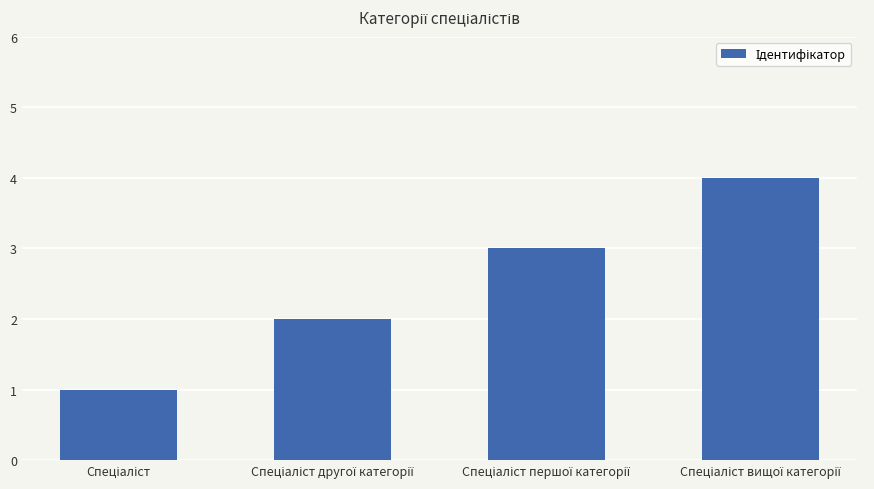

What is the difference between the maximum and minimum values?

3